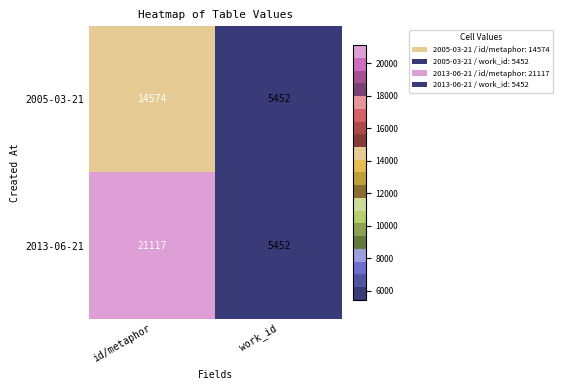

How many distinct data groups are displayed?

2